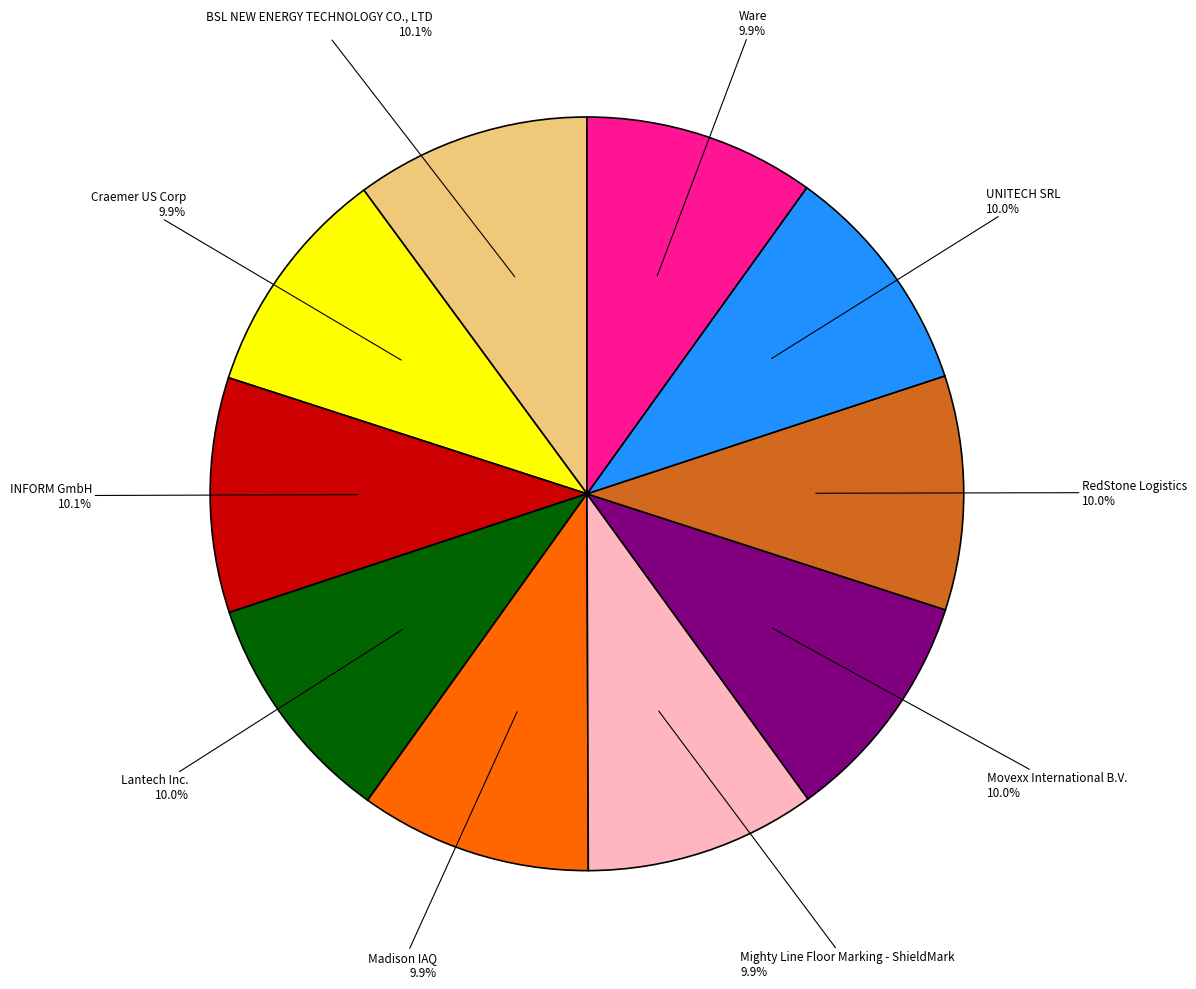

Is there any slice that represents more than half of the pie?

No